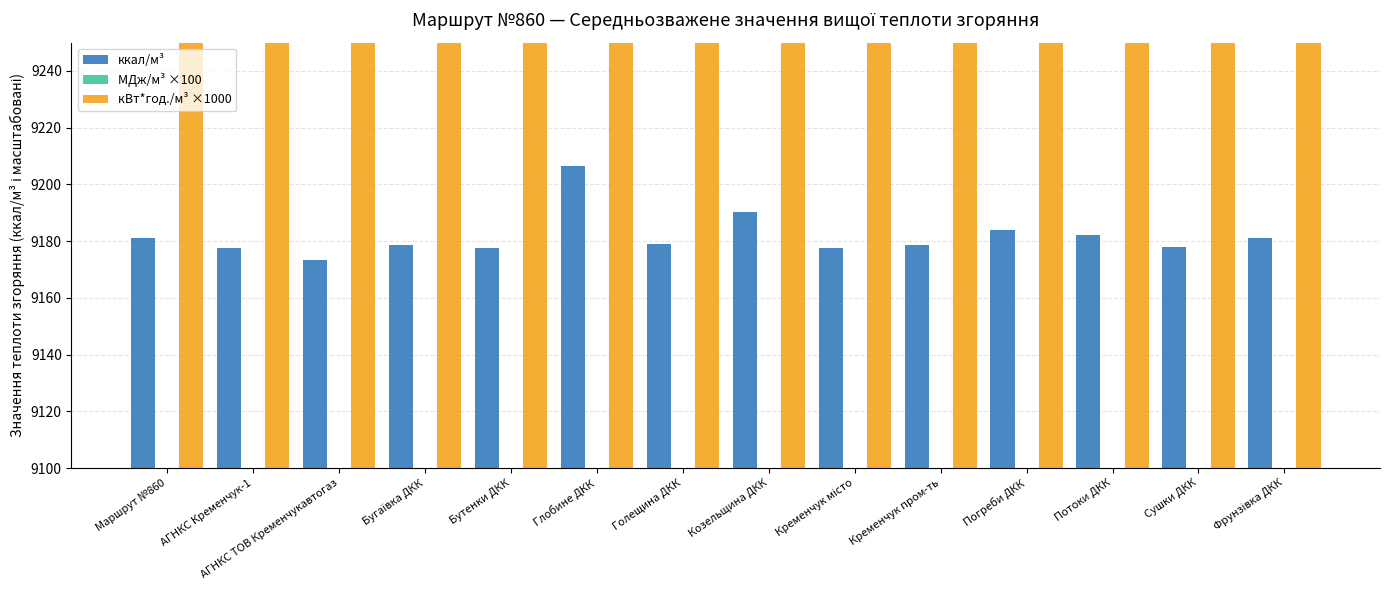

List the labels in order of кВт*год./м³ ×1000 value, smallest first.

АГНКС ТОВ Кременчукавтогаз, Кременчук місто, Бутенки ДКК, АГНКС Кременчук-1, Сушки ДКК, Кременчук пром-ть, Бугаївка ДКК, Голещина ДКК, Маршрут №860, Фрунзівка ДКК, Потоки ДКК, Погреби ДКК, Козельщина ДКК, Глобине ДКК